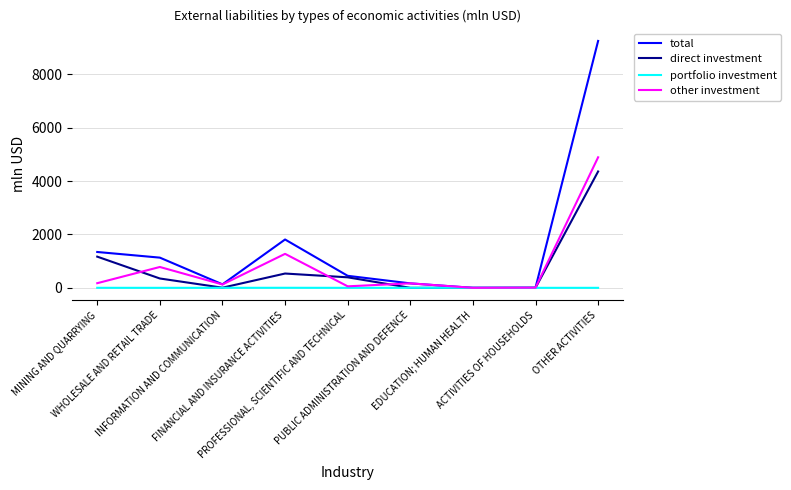

What is the lowest value of the total series?

0.2